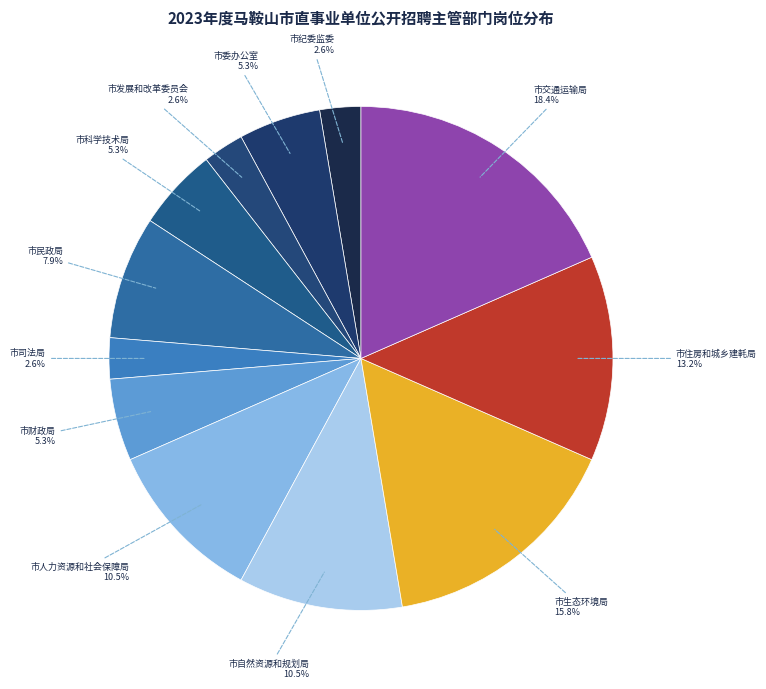

How many slices are in this pie chart?

12